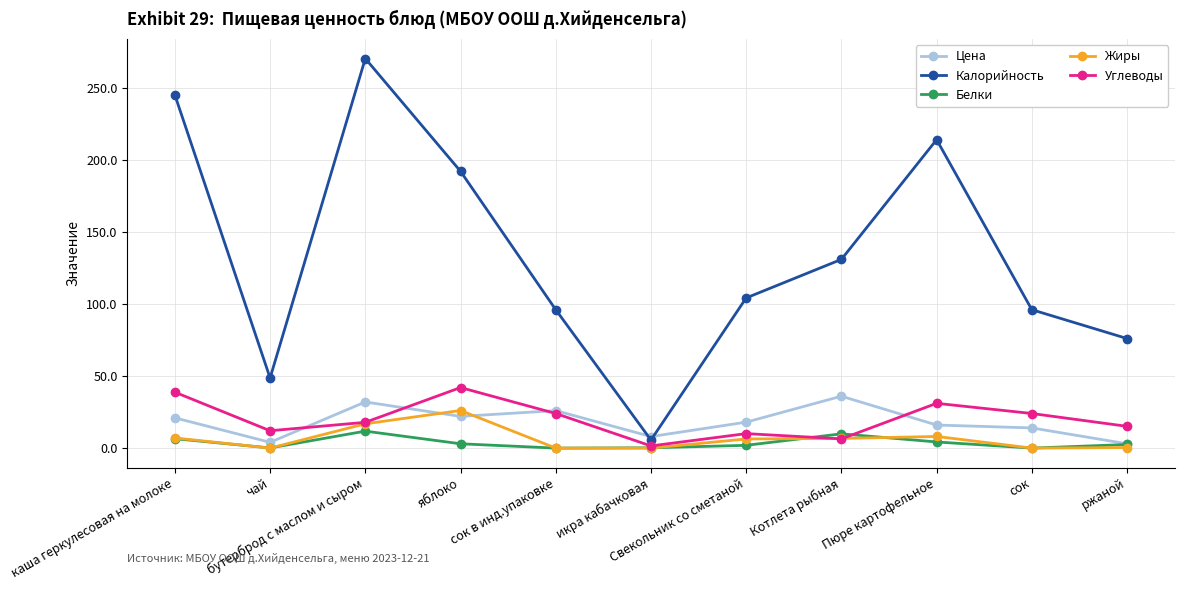

Where is the first local maximum for Углеводы?

яблоко